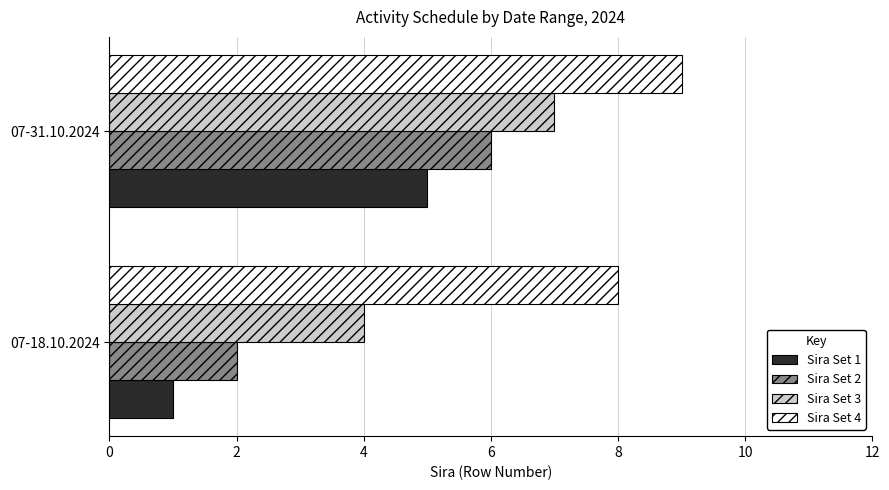

At which category is the sum across all series the highest?

07-31.10.2024